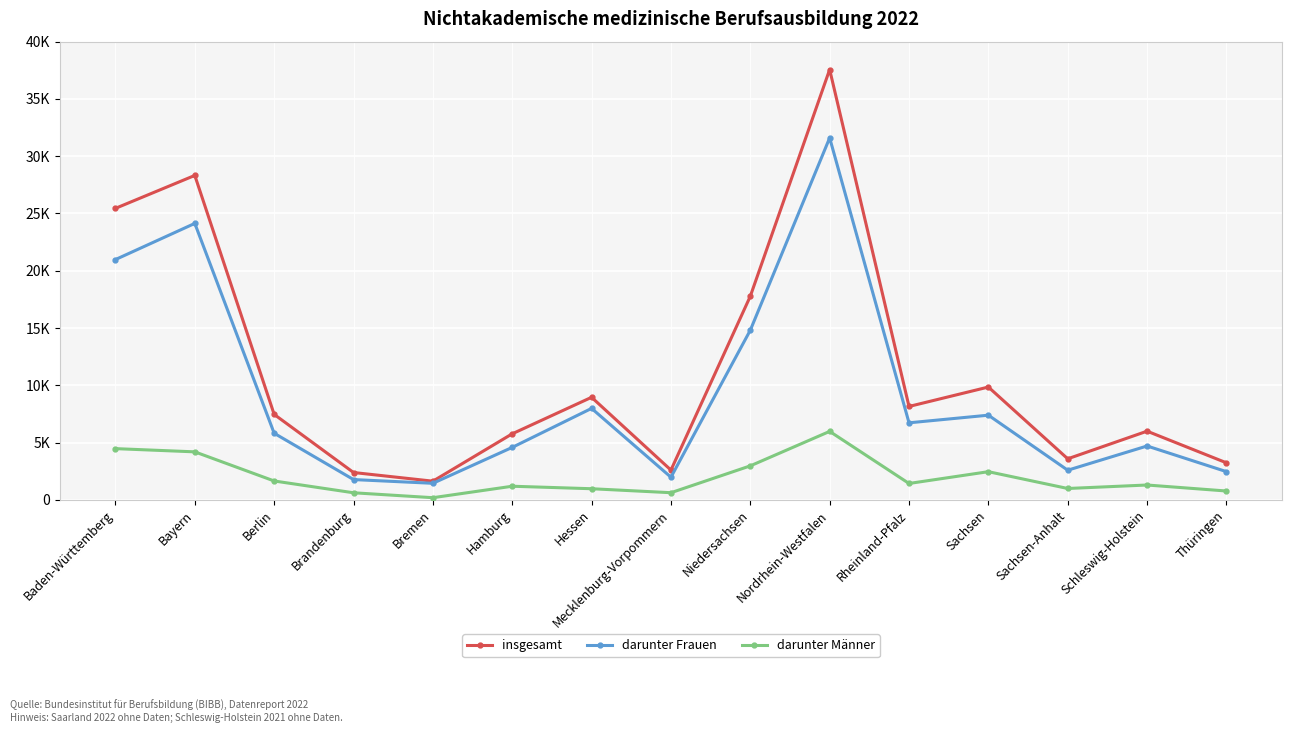

At which category does darunter Männer reach its first local peak?

Hamburg